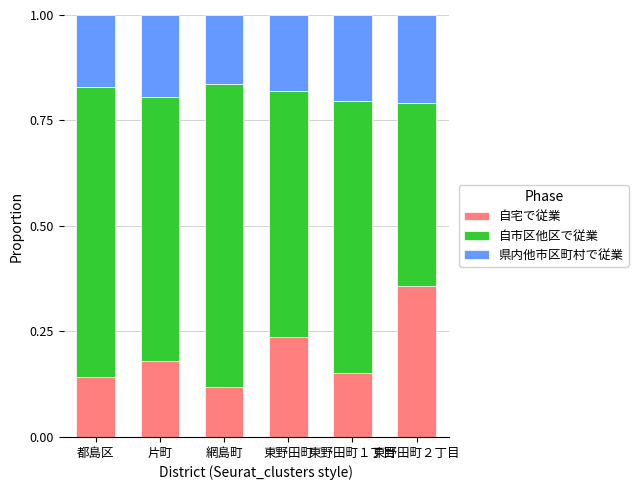

At which label does 自宅で従業 reach its peak?

東野田町２丁目